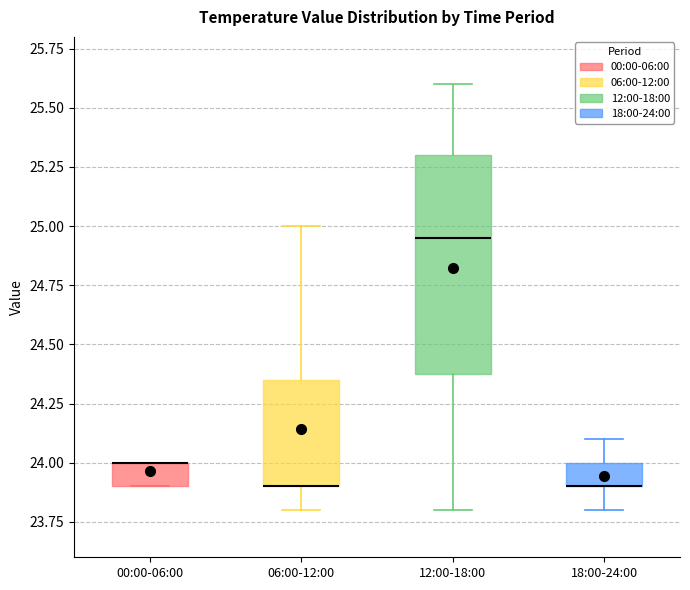

Reading left to right, transcribe this box plot: for each box, give where its median line is, the range the box spans, and where its two whiskers end, as read against the y-axis. The values are not printed on the chart, so give them approximately, as read against the axis.

00:00-06:00: median 24.00 (drawn on the box's upper edge), box 23.90 to 24.00, whiskers 23.90 to 24.00
06:00-12:00: median 23.90 (drawn on the box's lower edge), box 23.90 to 24.35, whiskers 23.80 to 25.00
12:00-18:00: median 24.95, box 24.40 to 25.30, whiskers 23.80 to 25.60
18:00-24:00: median 23.90 (drawn on the box's lower edge), box 23.90 to 24.00, whiskers 23.80 to 24.10